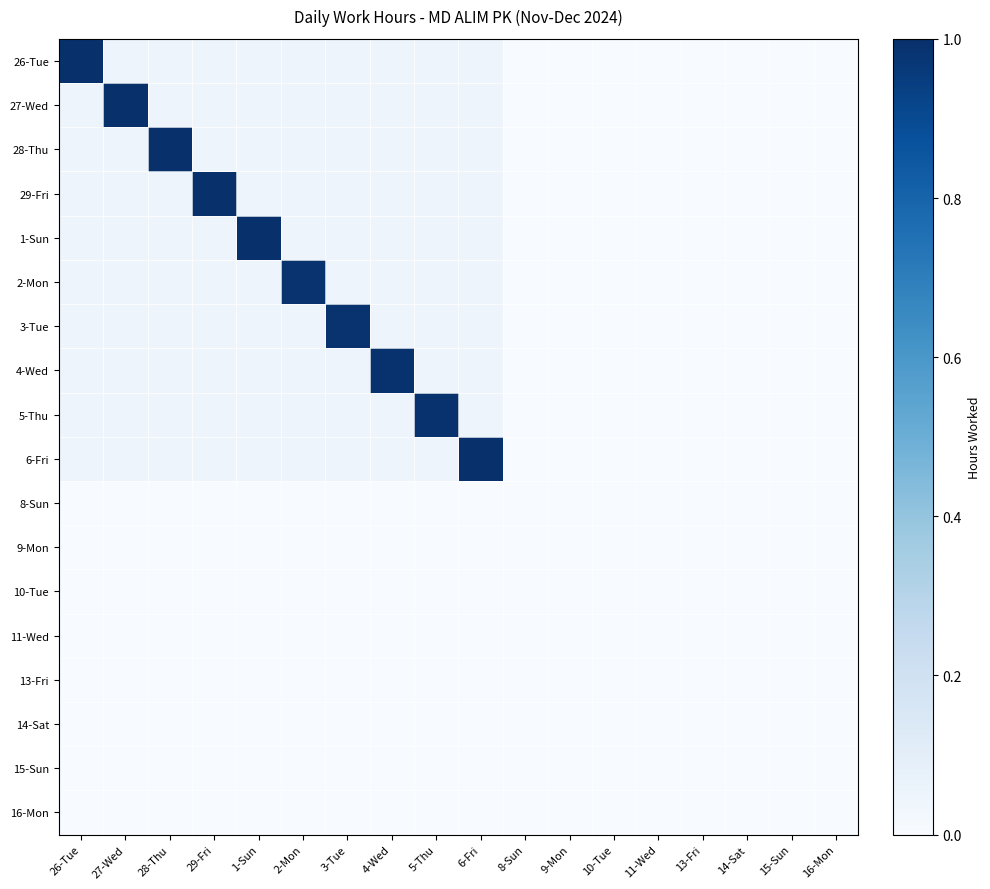

At which category is the sum across all series the highest?

27-Wed